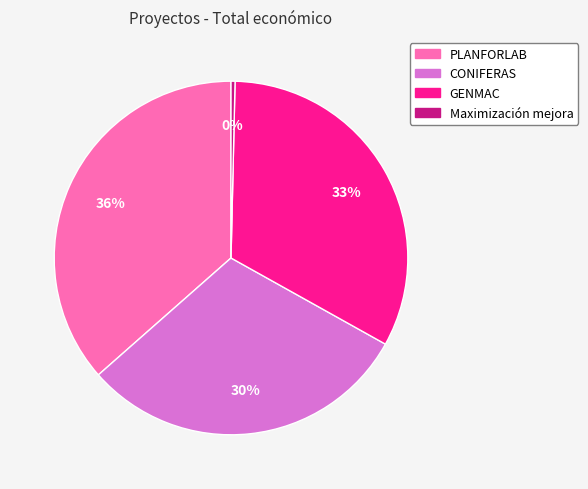

What is the ratio of the value at CONIFERAS to the value at GENMAC?

0.9